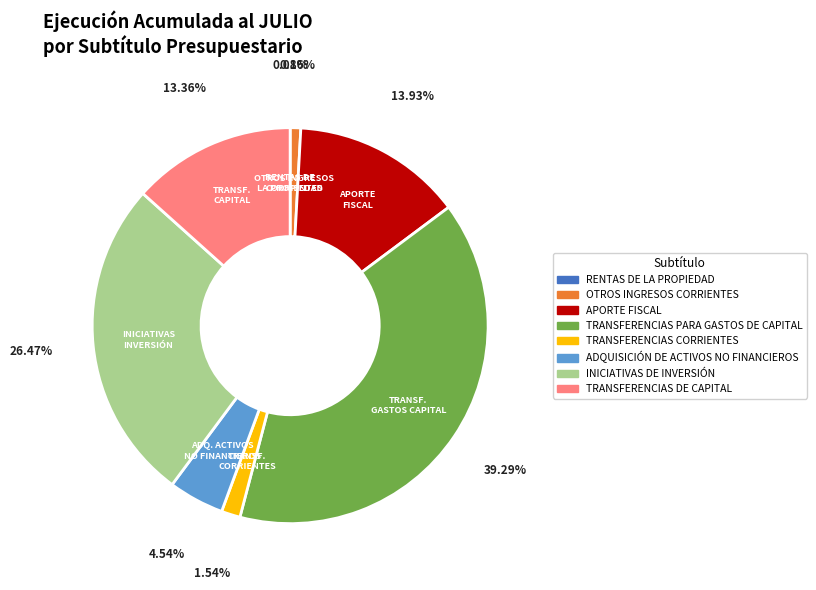

Which slice is the largest?

TRANSFERENCIAS PARA GASTOS DE CAPITAL